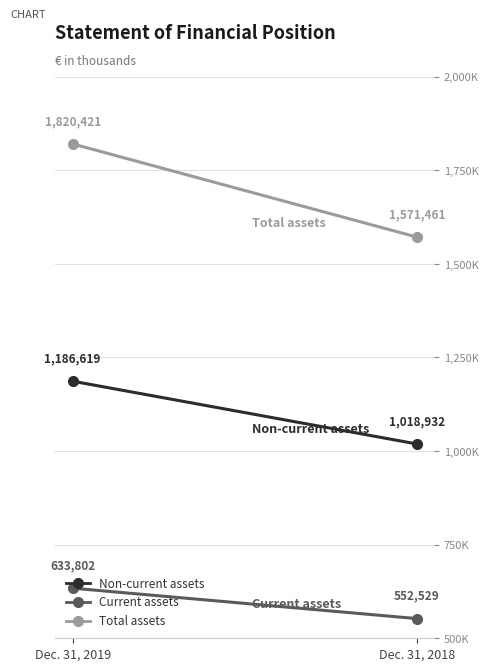

Which series has the widest spread of values?

Total assets